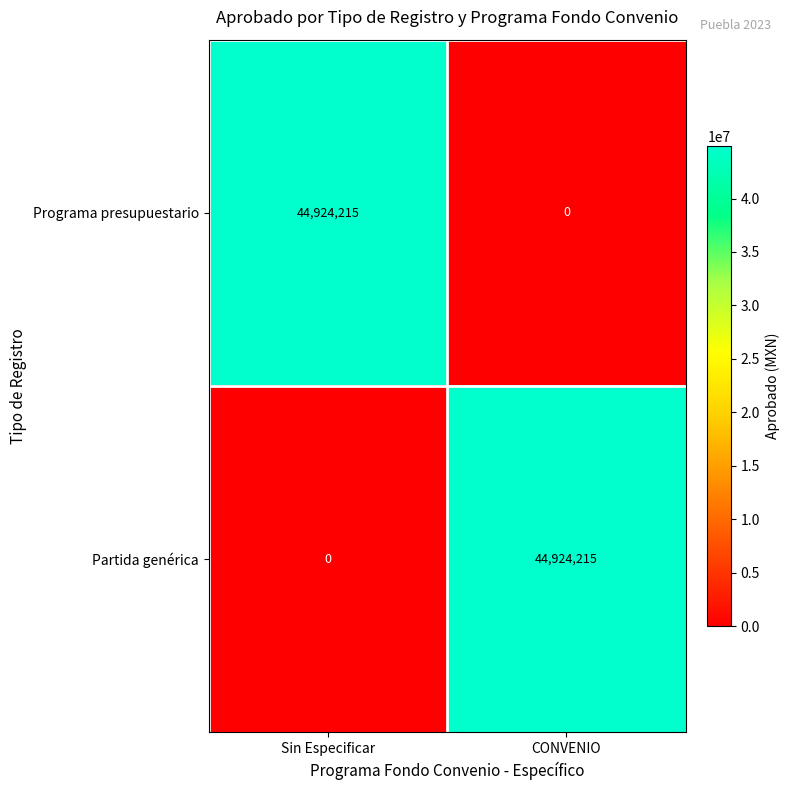

What is the maximum value for Partida genérica?

44924215